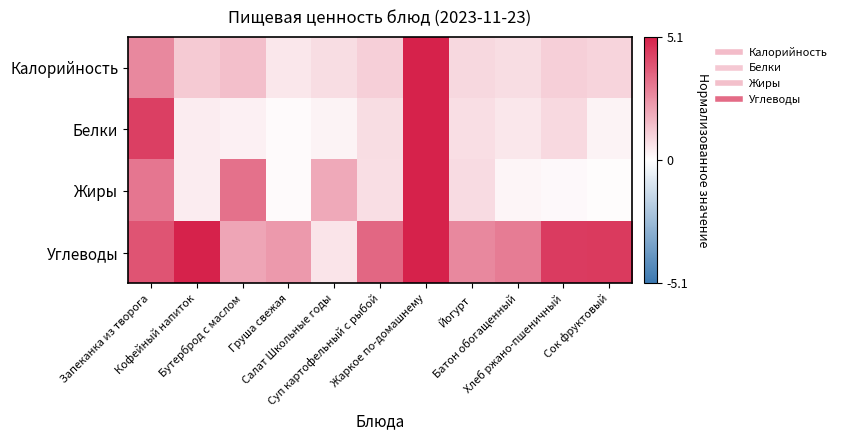

How many data points does each series have?

11